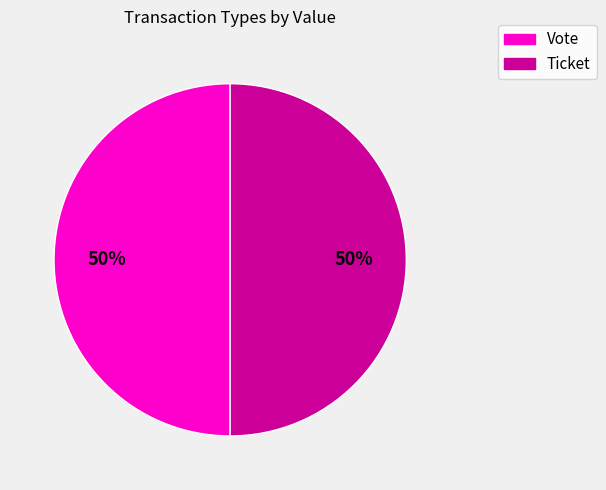

To the nearest percent, what is the combined percentage of Ticket and Vote?

100%